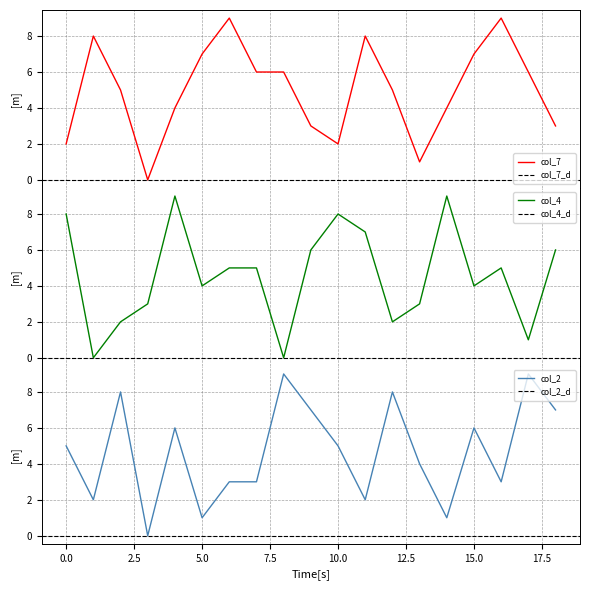

Count the col_4 values in the range 2 to 7.

12